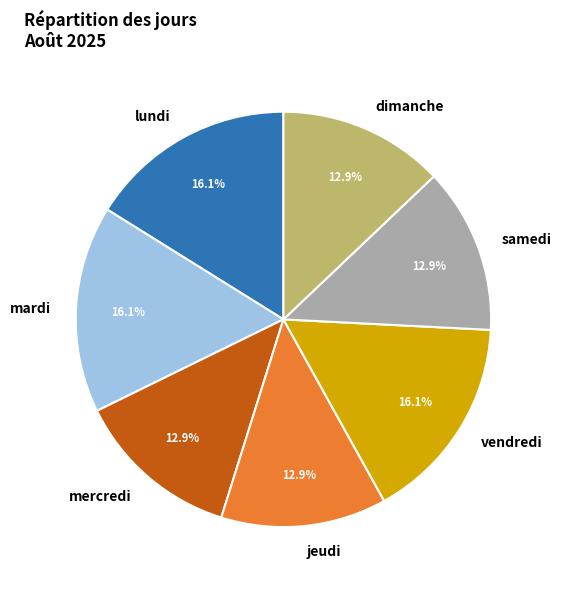

Is mardi the majority of the pie?

No